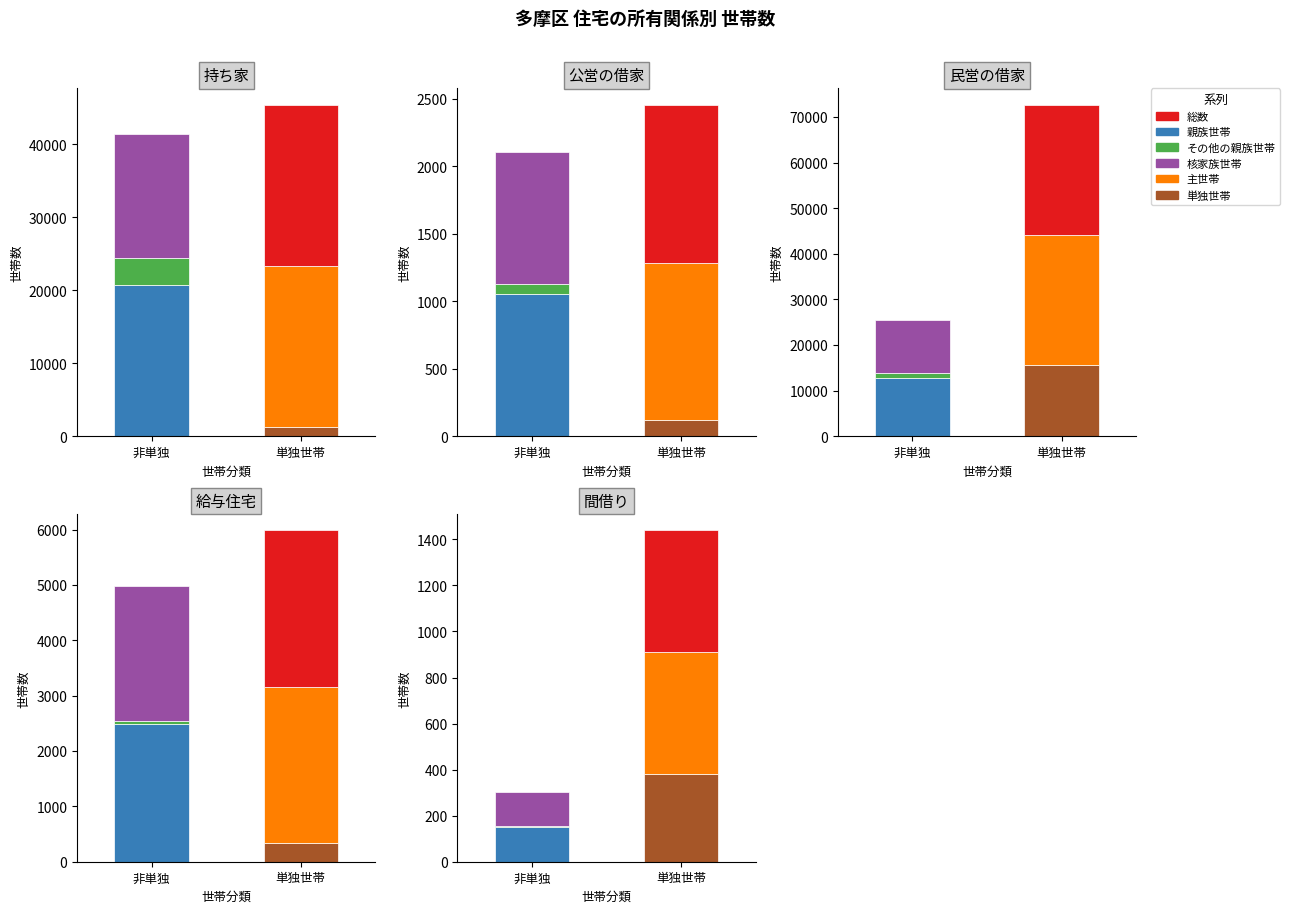

Between 公営の借家 and 給与住宅, which is larger?

給与住宅